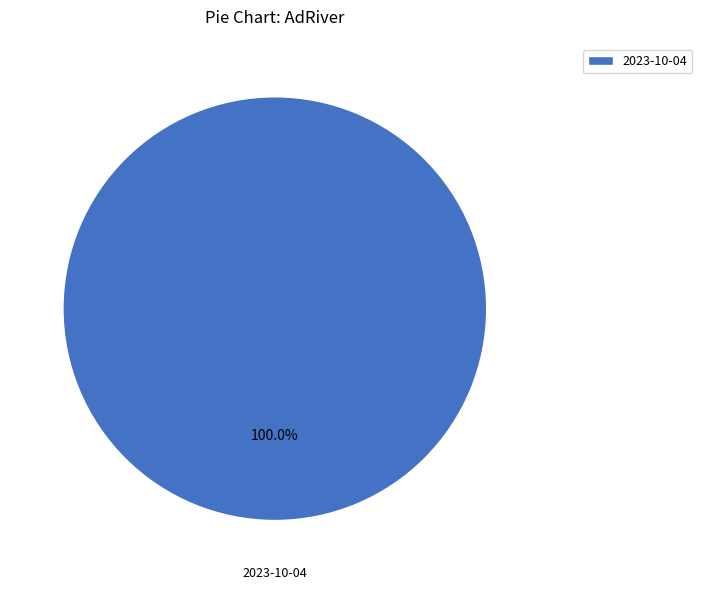

How many slices are in this pie chart?

1